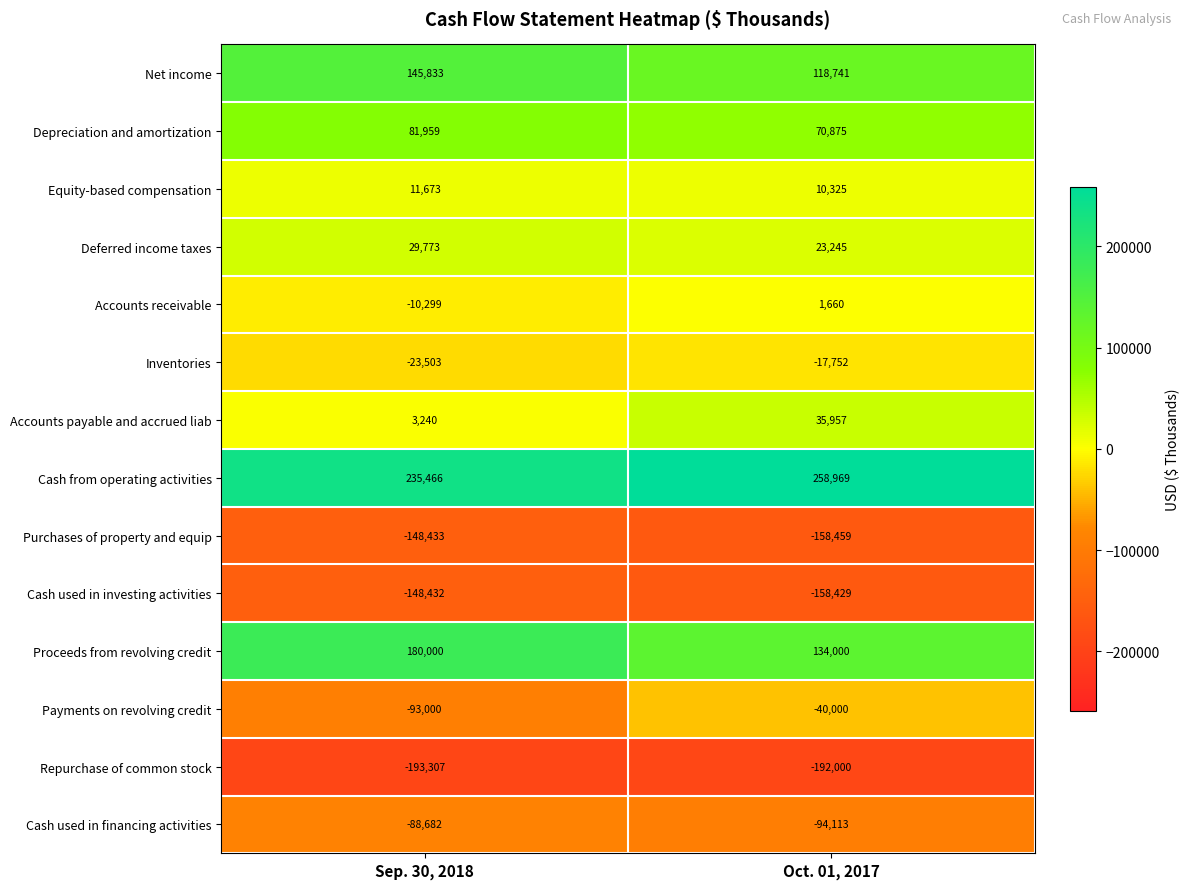

Is it true that Cash from operating activities equals 428842 at Oct. 01, 2017?

False